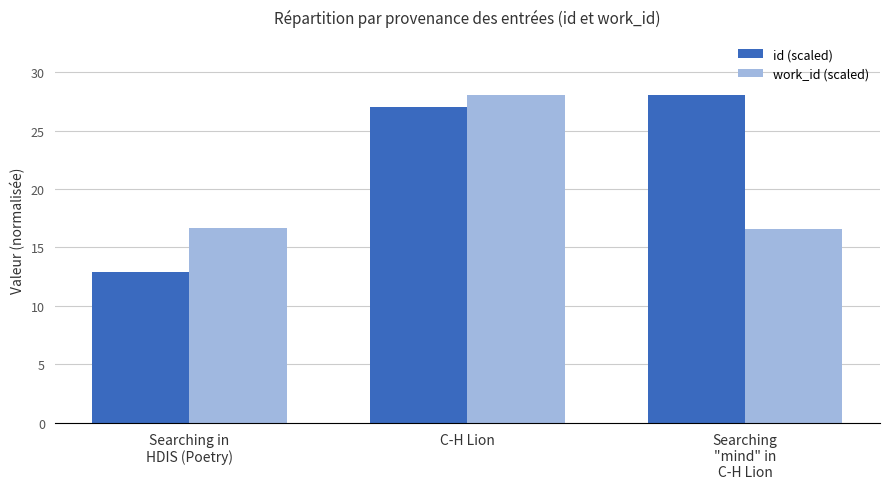

How many bars are there in each group?

2